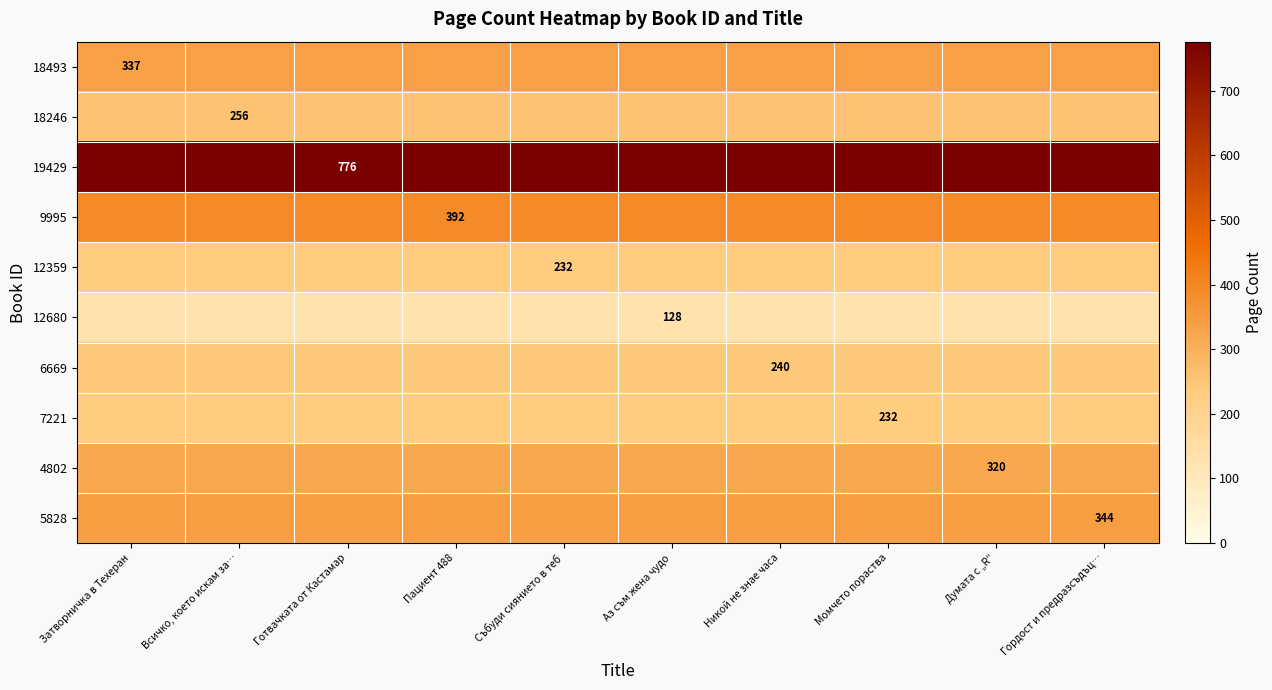

At how many categories does at least one series exceed 455?

10